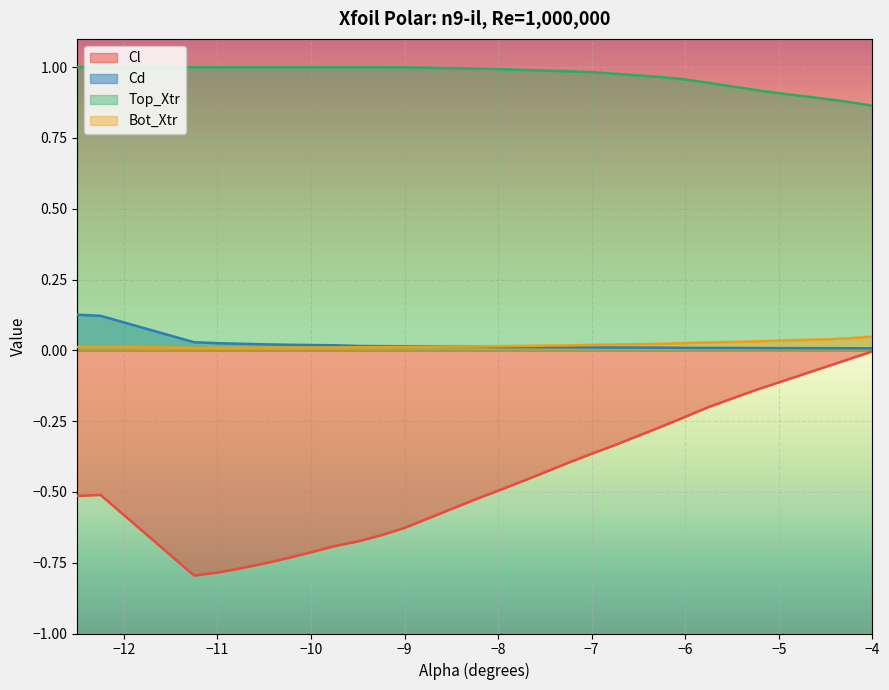

Rank the series at -9.0 from lowest to highest value.

Cl, Bot_Xtr, Cd, Top_Xtr